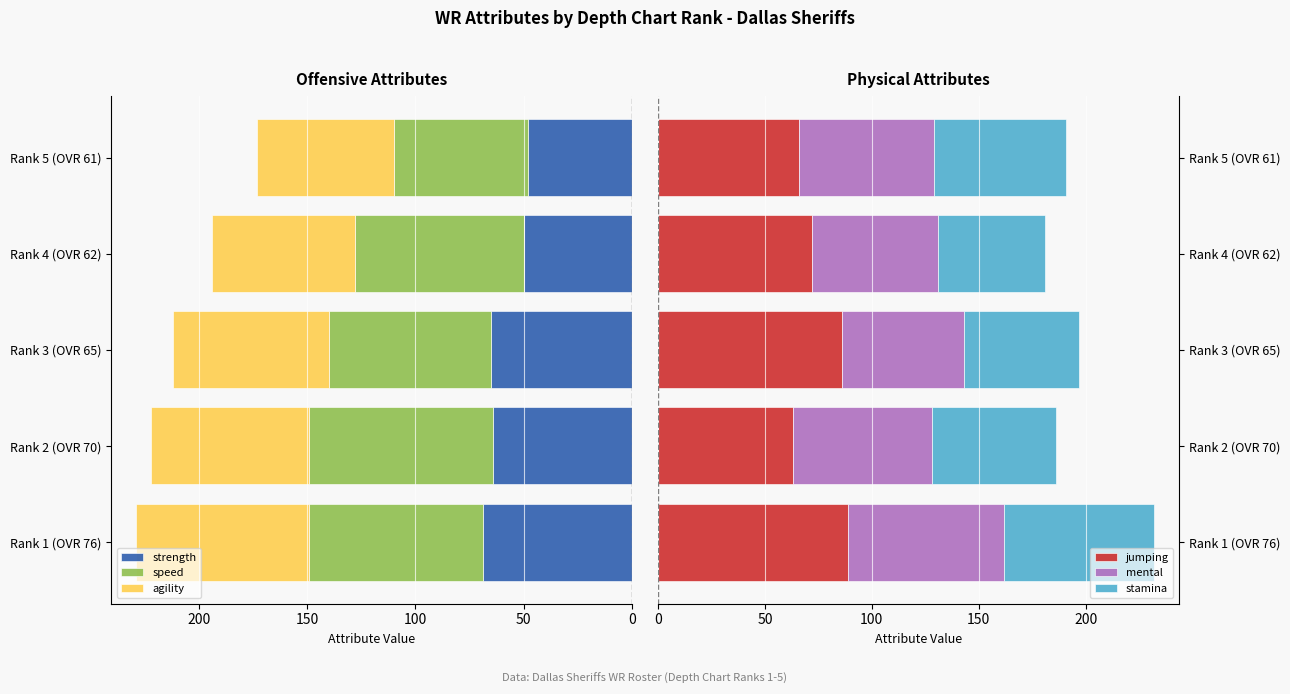

Reading left to right, what are all the values shown in this chart?

strength: 69	64	65	50	48
speed: 80	85	75	78	62
agility: 80	73	72	66	63
jumping: 89	63	86	72	66
mental: 73	65	57	59	63
stamina: 70	58	54	50	62